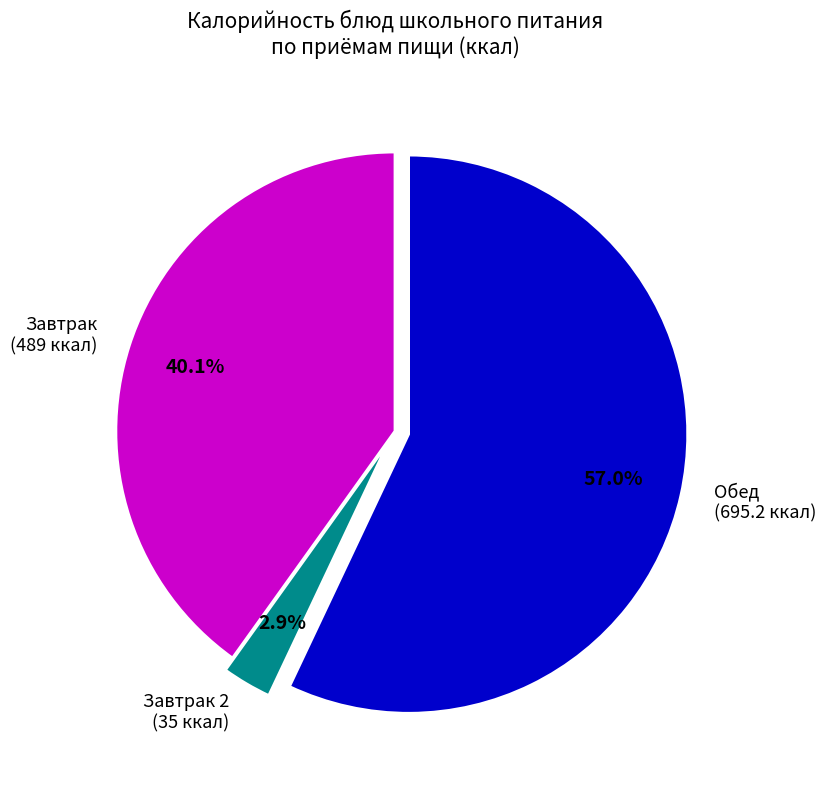

Combined, what portion of the pie is Завтрак (489 ккал) and Завтрак 2 (35 ккал)?

43.0%